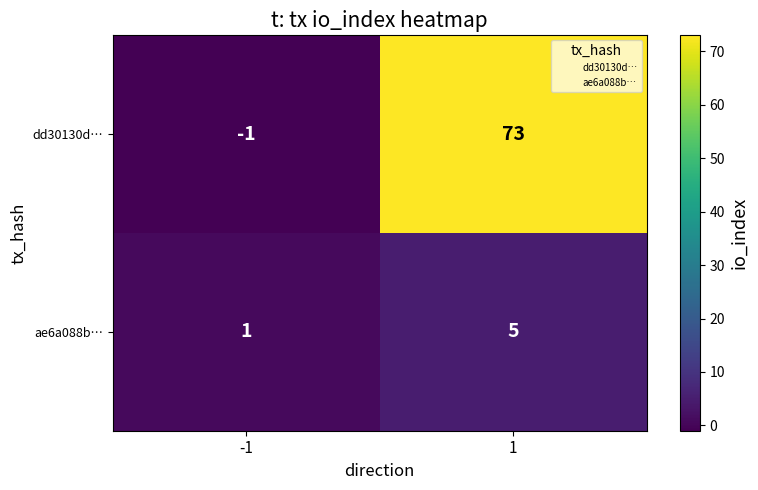

How many series are shown in this chart?

2